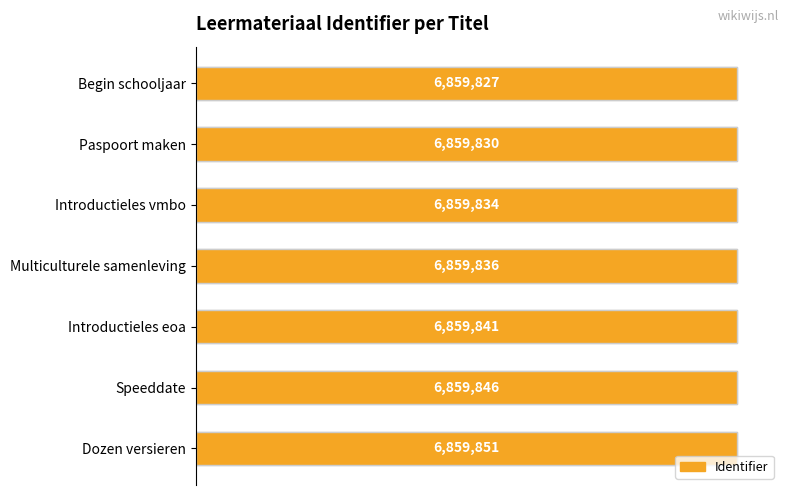

Reading left to right, transcribe all the data shown in this chart.

0=6859827	1=6859830	2=6859834	3=6859836	4=6859841	5=6859846	6=6859851